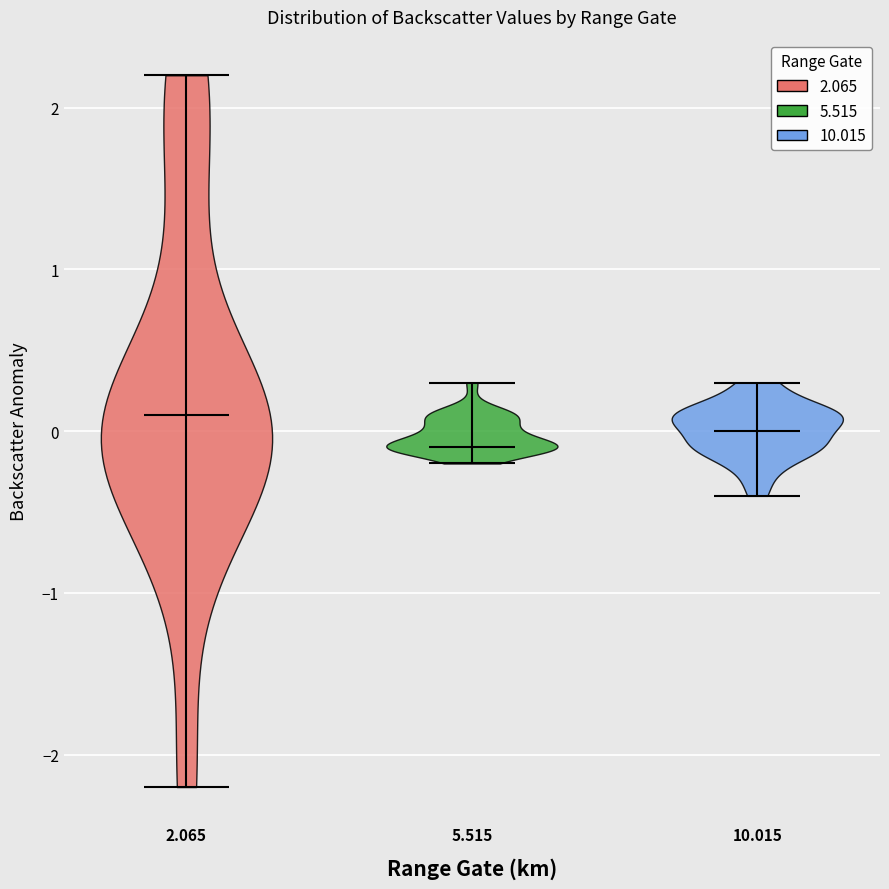

Which violin has the highest median line?

2.065